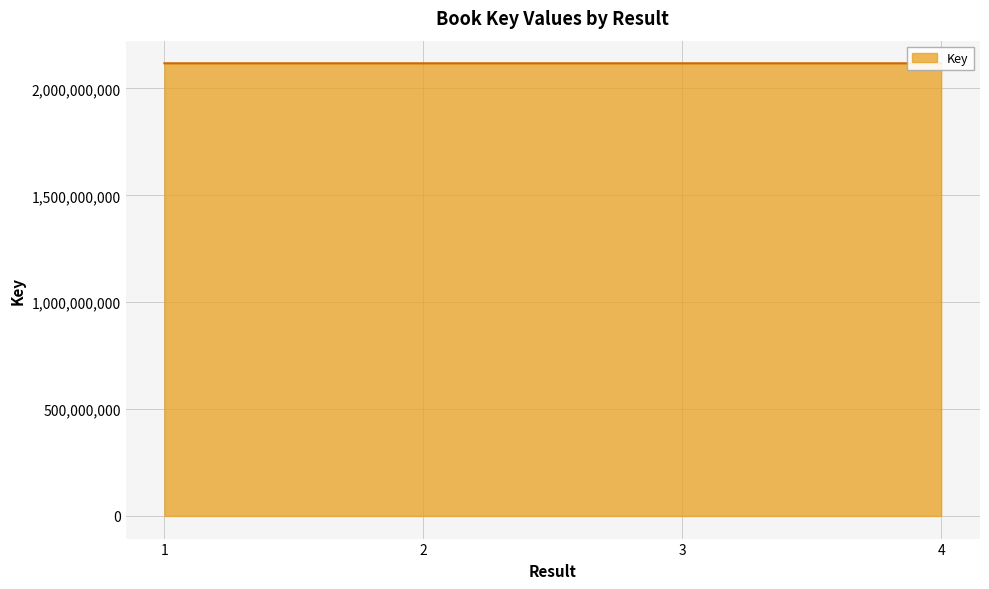

True or false: the data shows 767723761 at 3.

False